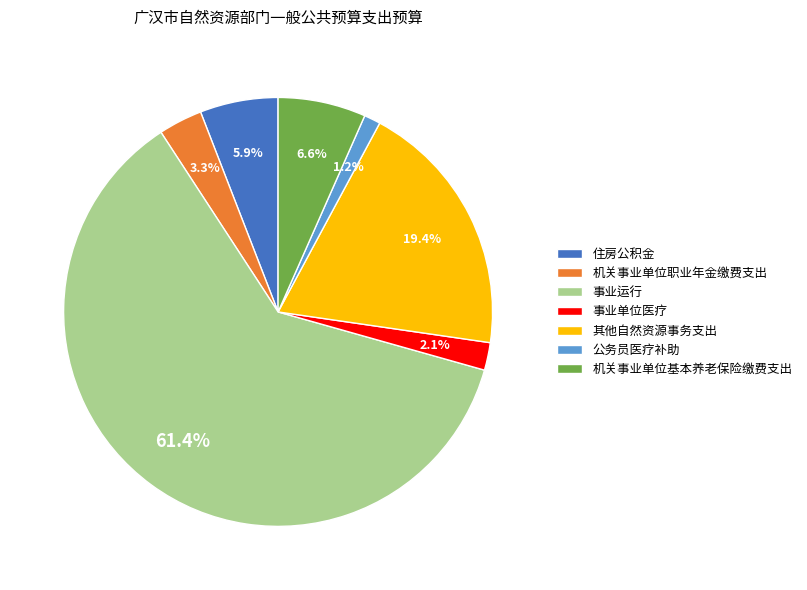

What percentage do 住房公积金 and 其他自然资源事务支出 together represent?

25.3%